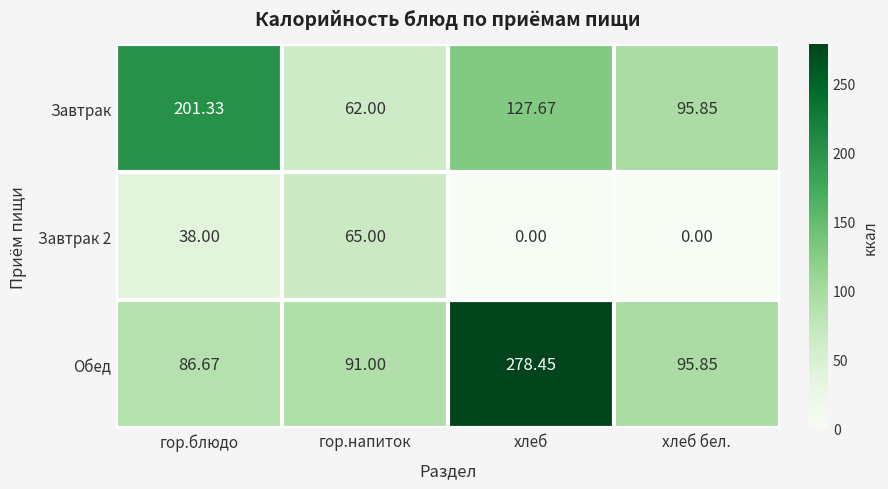

Count the number of categories in the chart.

4